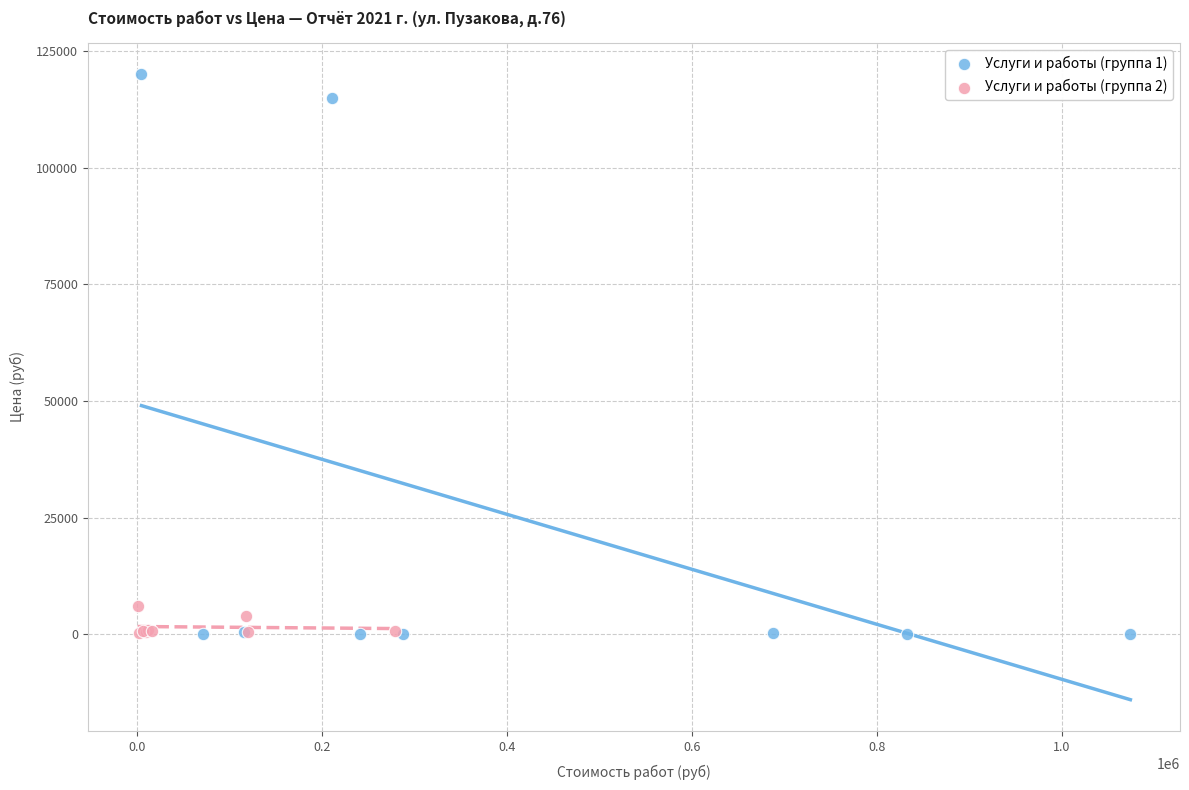

Which series contains the highest Y value?

Услуги и работы (группа 1)